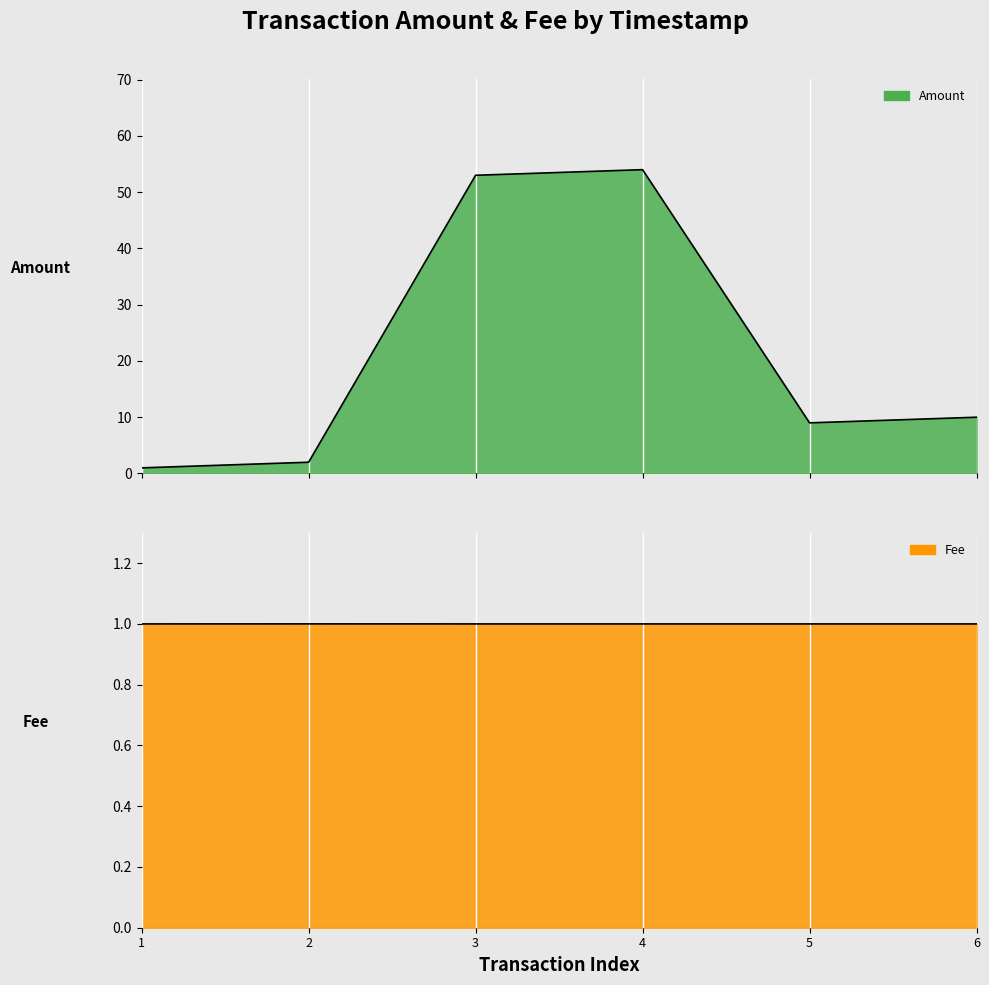

Read the Fee value at 5.

1.0